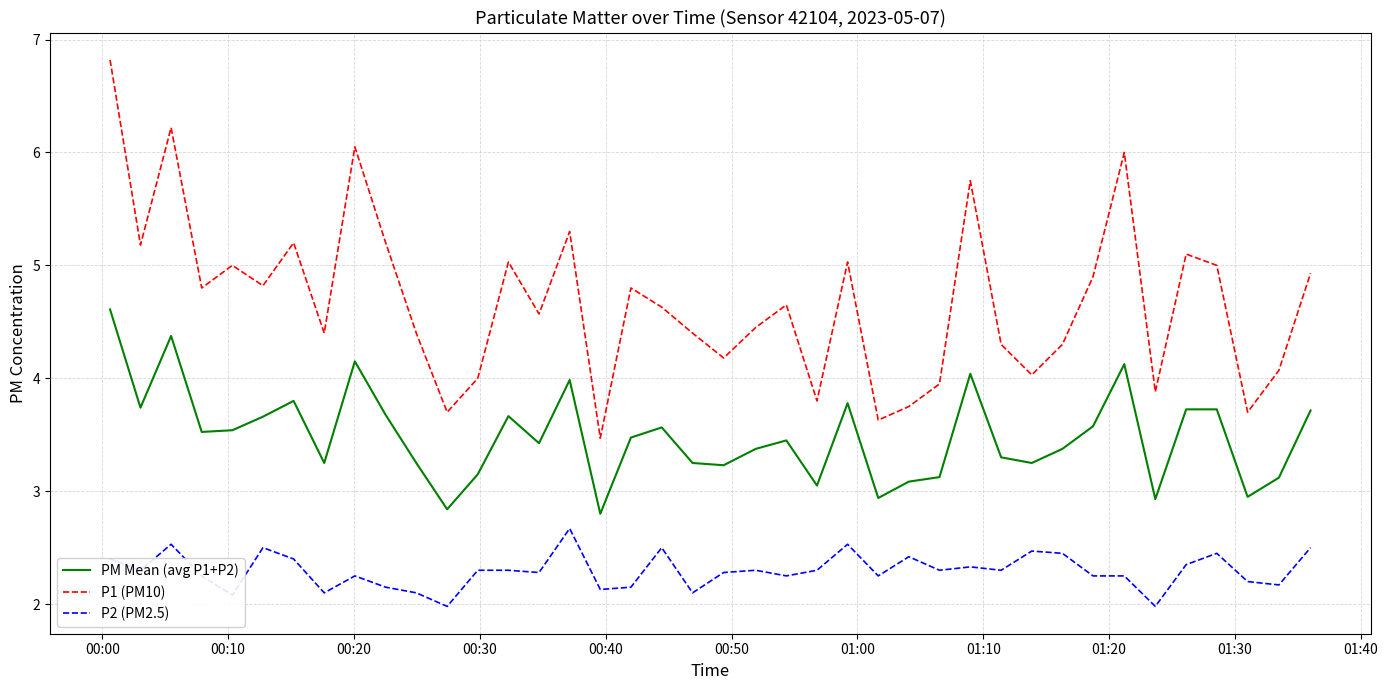

What is the smallest value displayed?

2.0